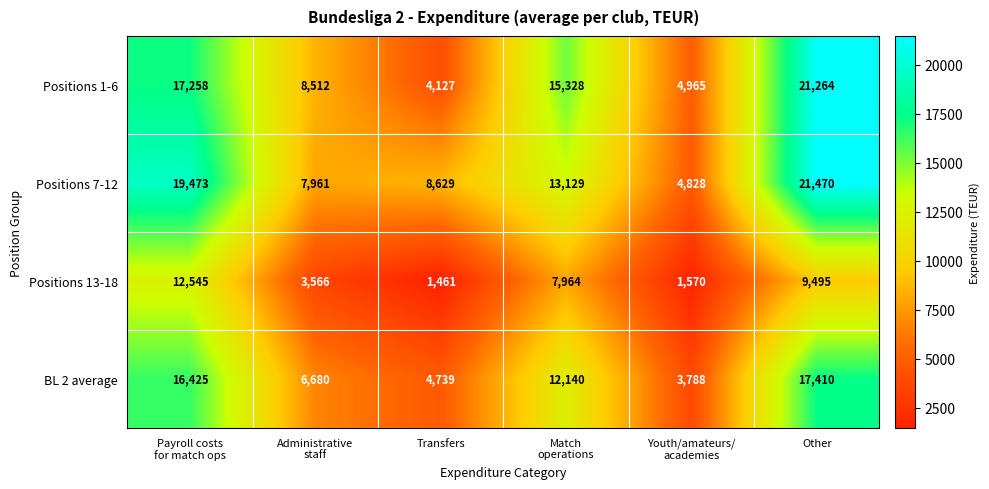

What is the spread (max minus min) of values at Transfers?

7168